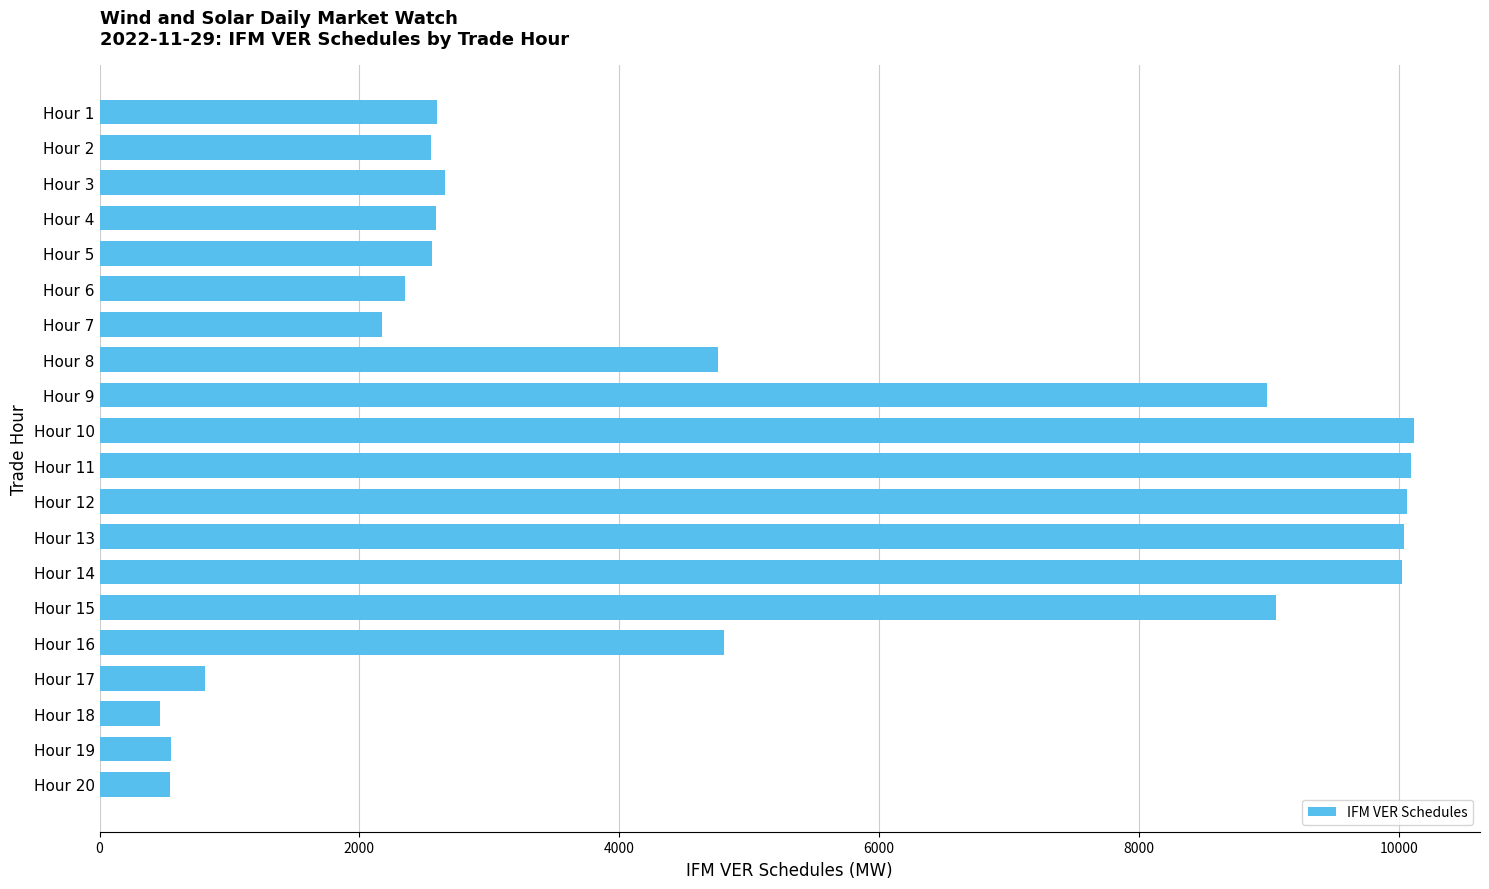

What is the value of the 13th bar from the top?

10040.4